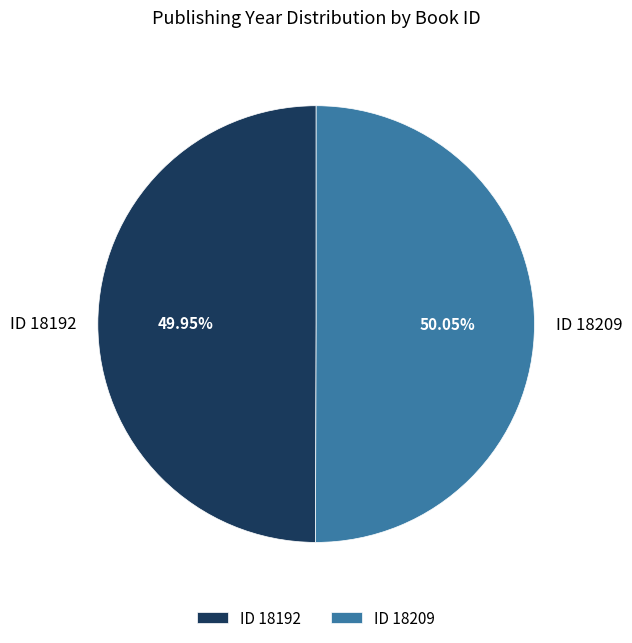

Approximately how many times larger is the value at ID 18192 compared to ID 18209?

1.0